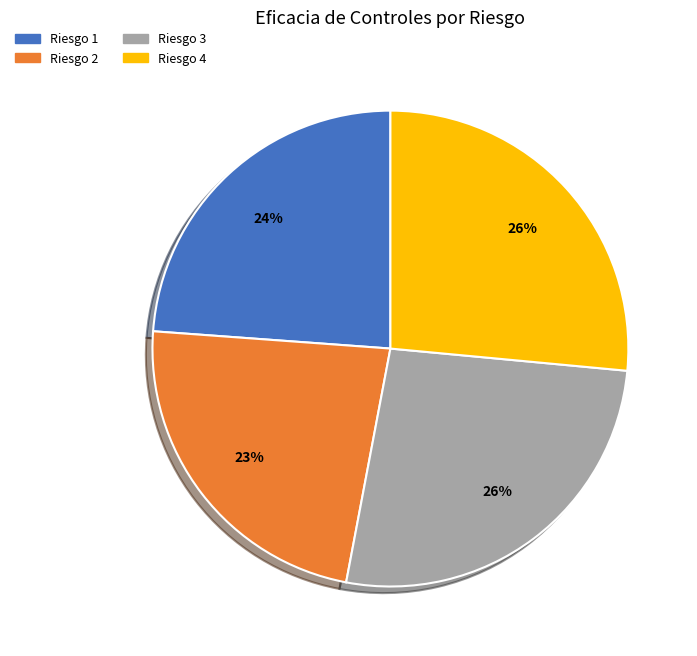

Is there a majority slice in this chart?

No